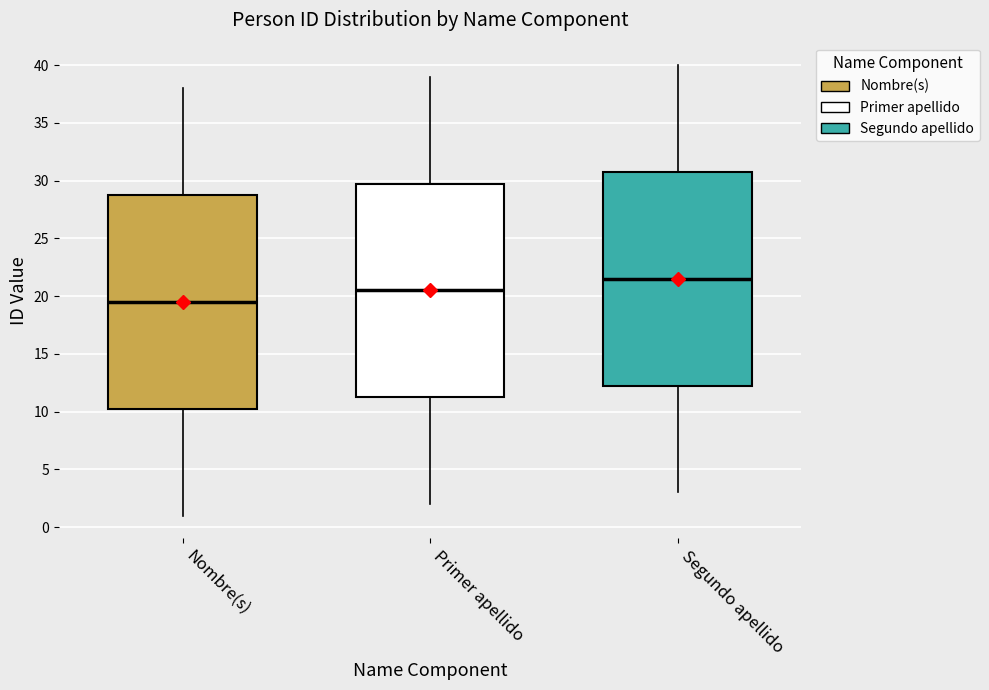

Reading left to right, read every box against the y-axis: the position of its median line, the range the box covers, and the ends of its whiskers. The values are not printed on the chart, so give them approximately, as read against the axis.

Nombre(s): median 19.5, box 10.5 to 29.0, whiskers 1.0 to 38.0
Primer apellido: median 20.5, box 11.5 to 30.0, whiskers 2.0 to 39.0
Segundo apellido: median 21.5, box 12.5 to 31.0, whiskers 3.0 to 40.0